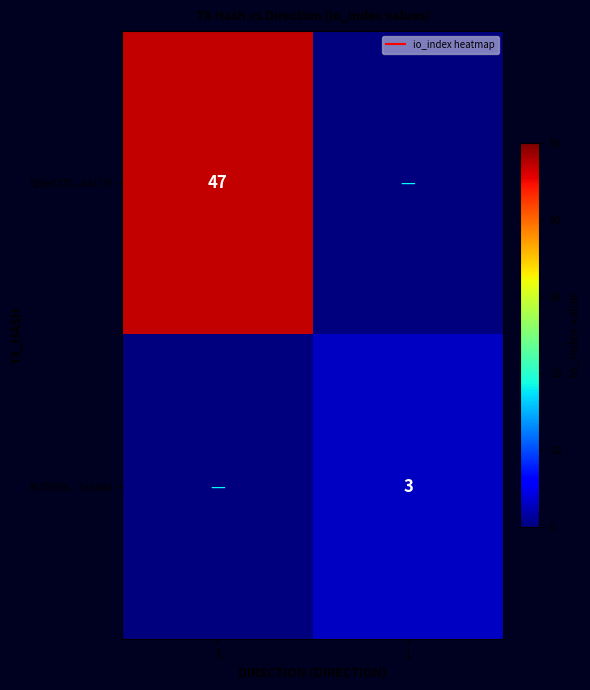

What is the difference between the maximum and minimum values in the 826e8378...b4175f series?

47